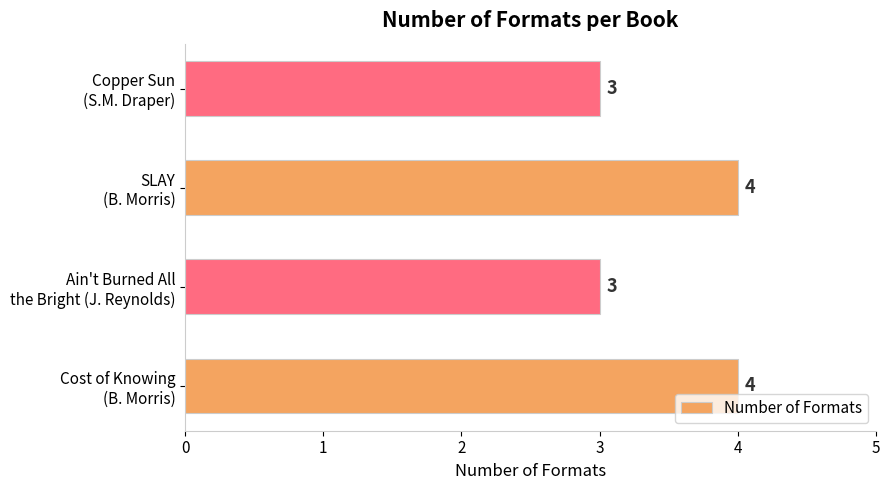

What is the maximum value shown in the chart?

4